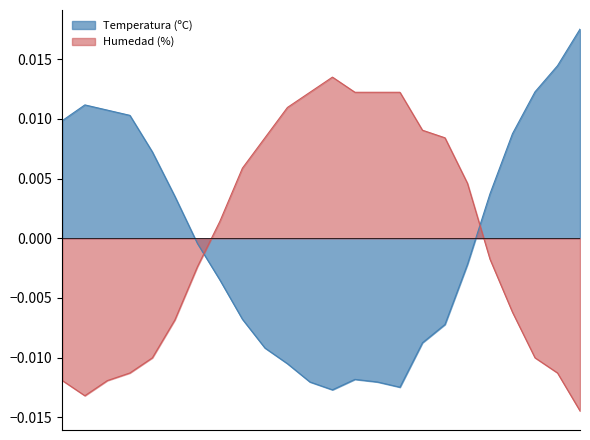

Reading right to left, list all the values displayed in this chart.

Temperatura (ºC): 15:00=0.0	14:00=0.0	13:00=0.0	12:00=0.0	11:00=0.0	10:00=-0.0	09:00=-0.0	08:00=-0.0	07:00=-0.0	06:00=-0.0	05:00=-0.0	04:00=-0.0	03:00=-0.0	02:00=-0.0	01:00=-0.0	00:00=-0.0	23:00=-0.0	22:00=-0.0	21:00=0.0	20:00=0.0	19:00=0.0	18:00=0.0	17:00=0.0	16:00=0.0
Humedad (%): 15:00=-0.0	14:00=-0.0	13:00=-0.0	12:00=-0.0	11:00=-0.0	10:00=0.0	09:00=0.0	08:00=0.0	07:00=0.0	06:00=0.0	05:00=0.0	04:00=0.0	03:00=0.0	02:00=0.0	01:00=0.0	00:00=0.0	23:00=0.0	22:00=-0.0	21:00=-0.0	20:00=-0.0	19:00=-0.0	18:00=-0.0	17:00=-0.0	16:00=-0.0